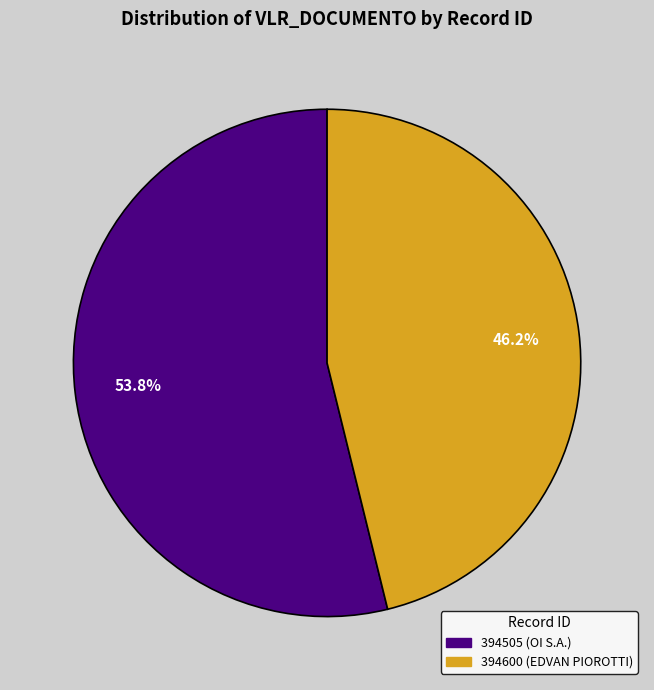

Is there any slice that represents more than half of the pie?

Yes